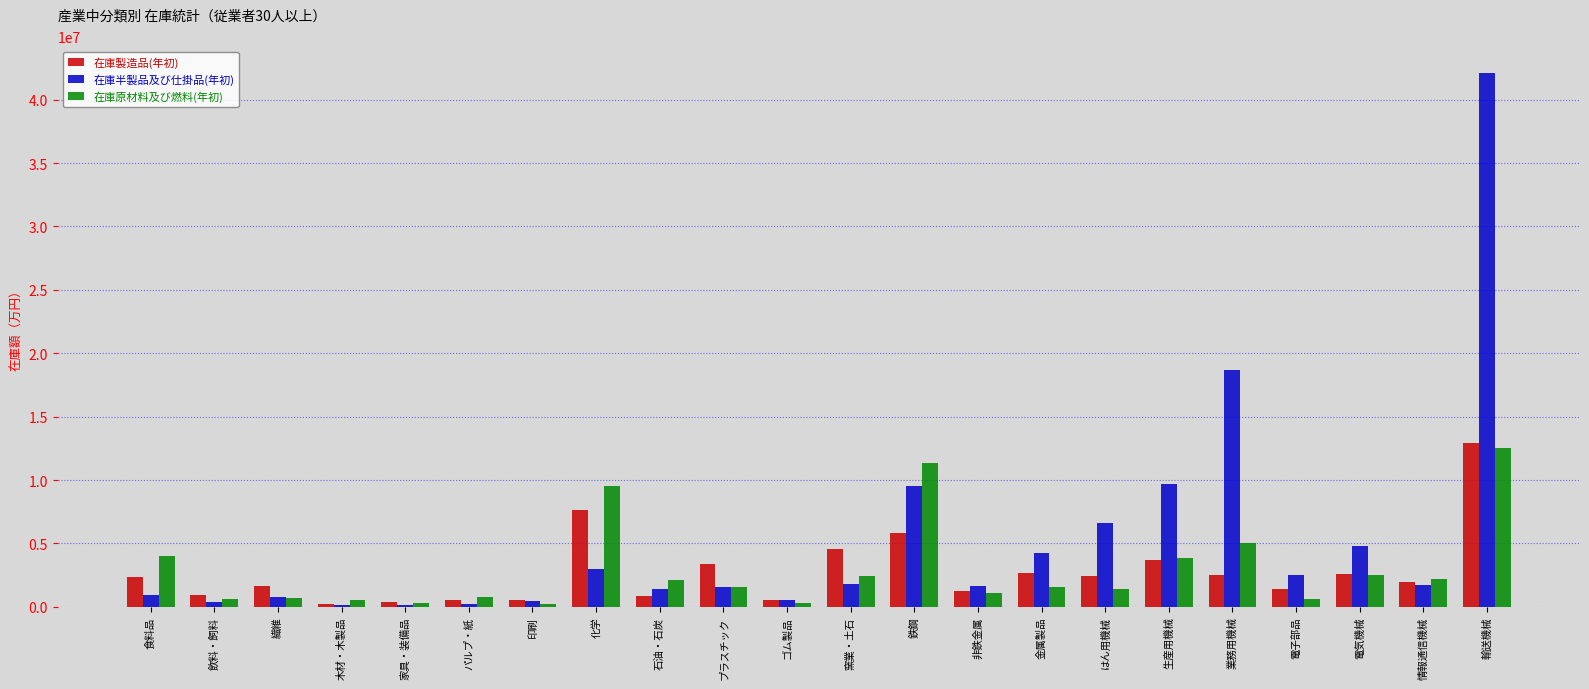

The value of 在庫原材料及び燃料(年初) at 非鉄金属 is 1089101. True or false?

True